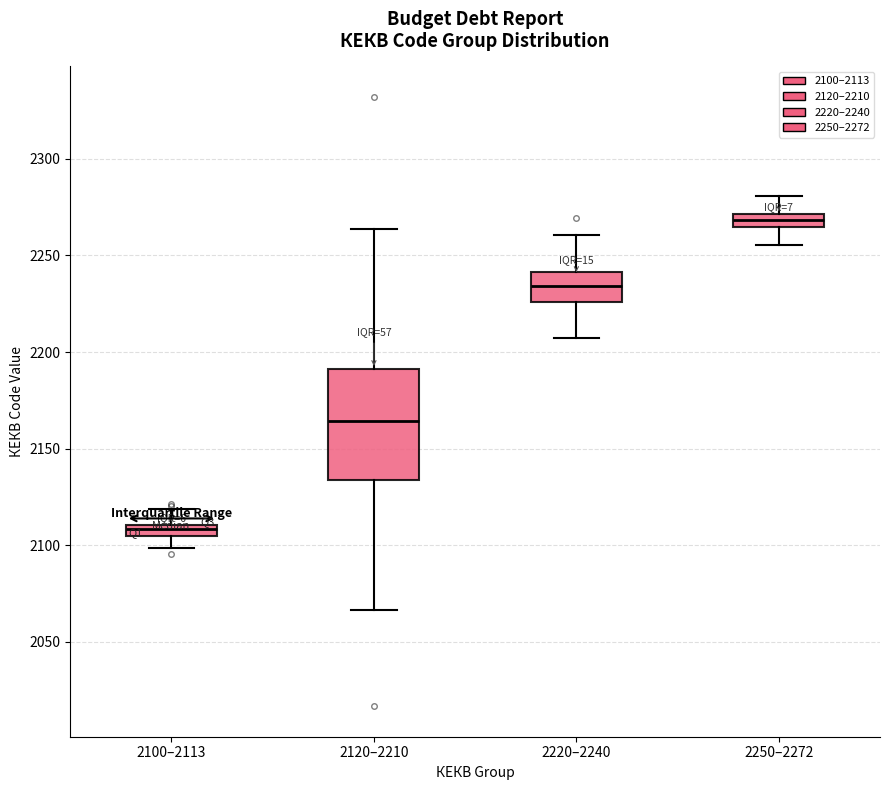

Which box has the lowest median line?

2100–2113